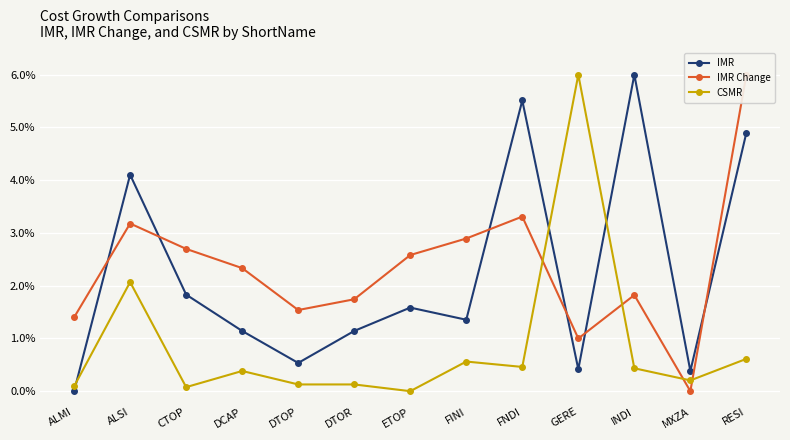

Which series has the largest total across all categories?

IMR Change